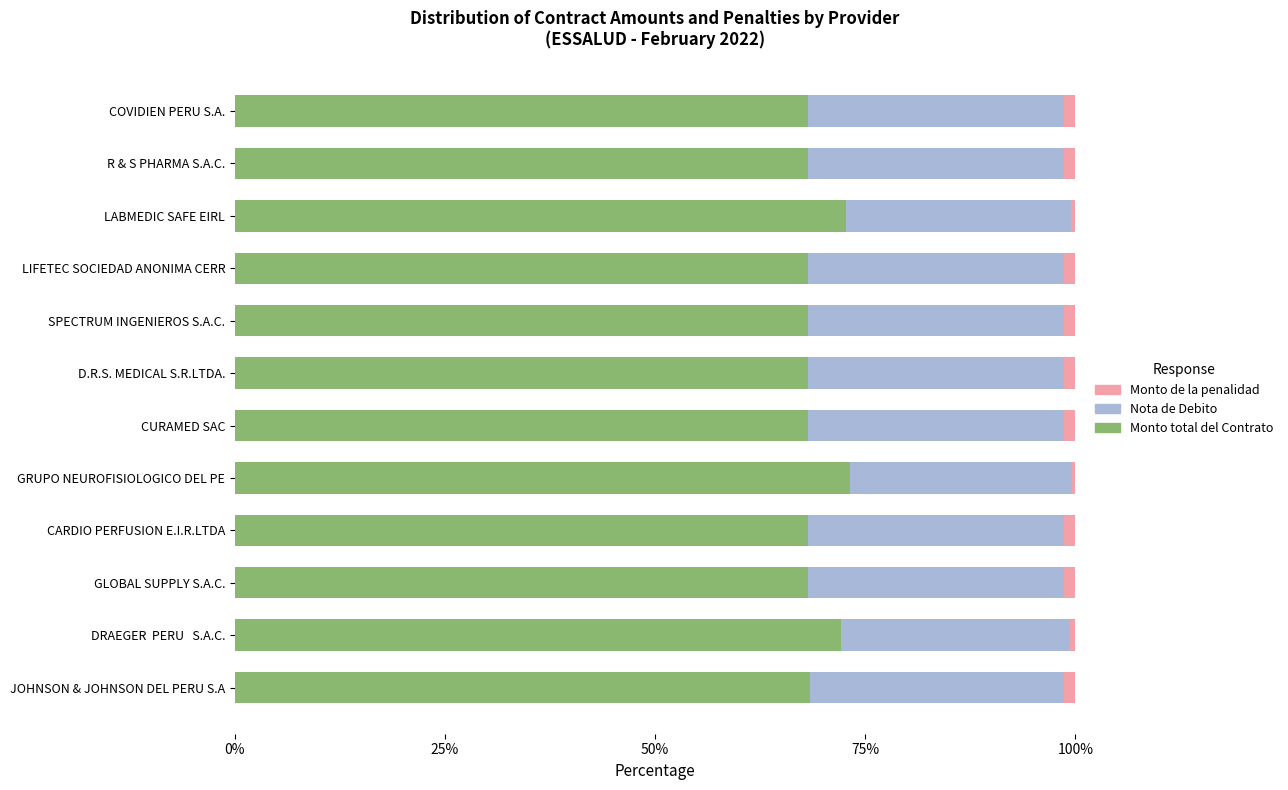

Is it true that Monto total del Contrato equals 116.8 at DRAEGER  PERU   S.A.C.?

False